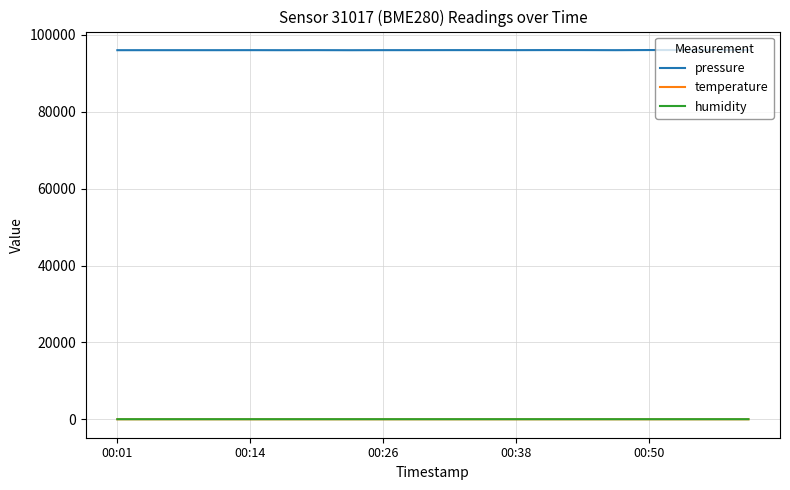

True or false: temperature and pressure intersect in this chart.

False